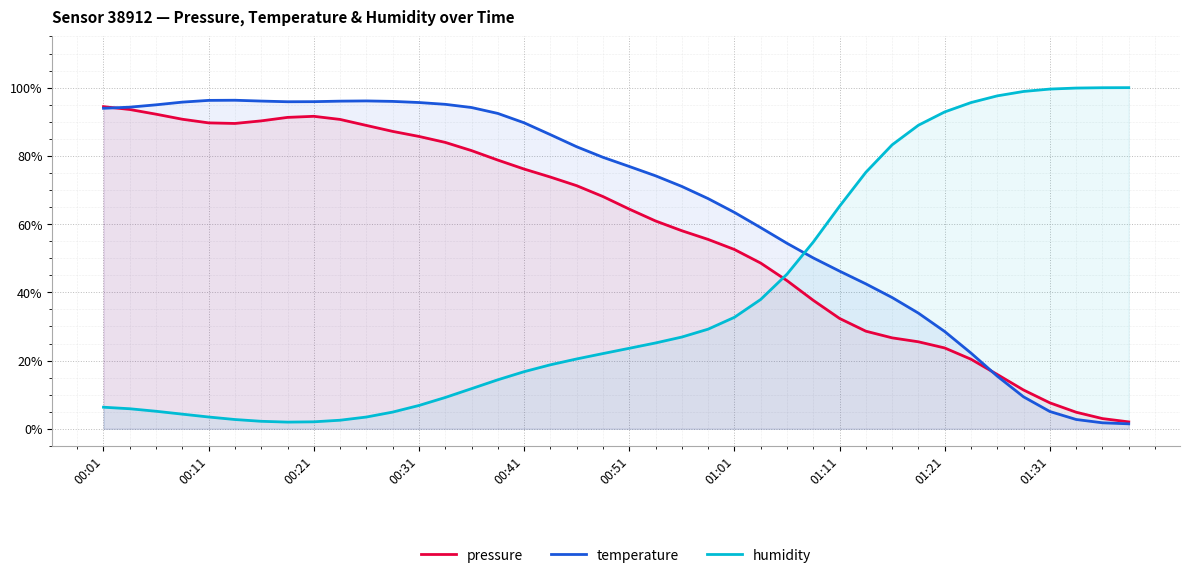

How many series are shown in this chart?

3